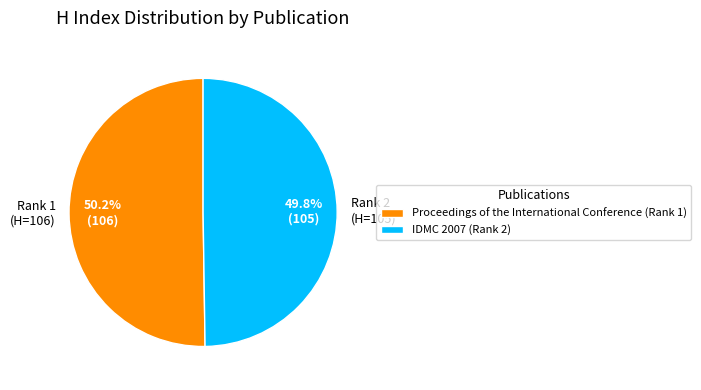

To the nearest percent, what is the combined percentage of IDMC 2007 (Rank 2) and Proceedings of the International Conference (Rank 1)?

100%